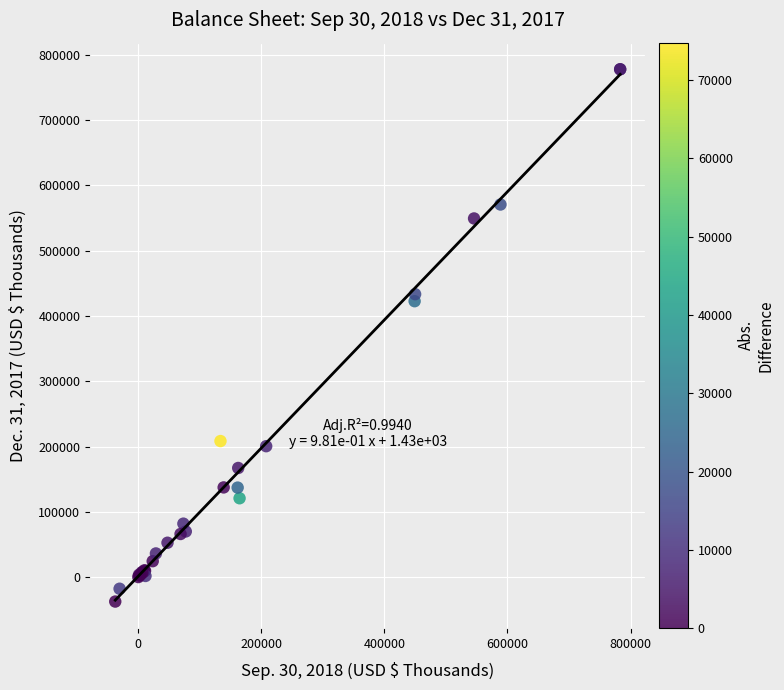

What Y value in the scatter plot is closest to 370148?

422570